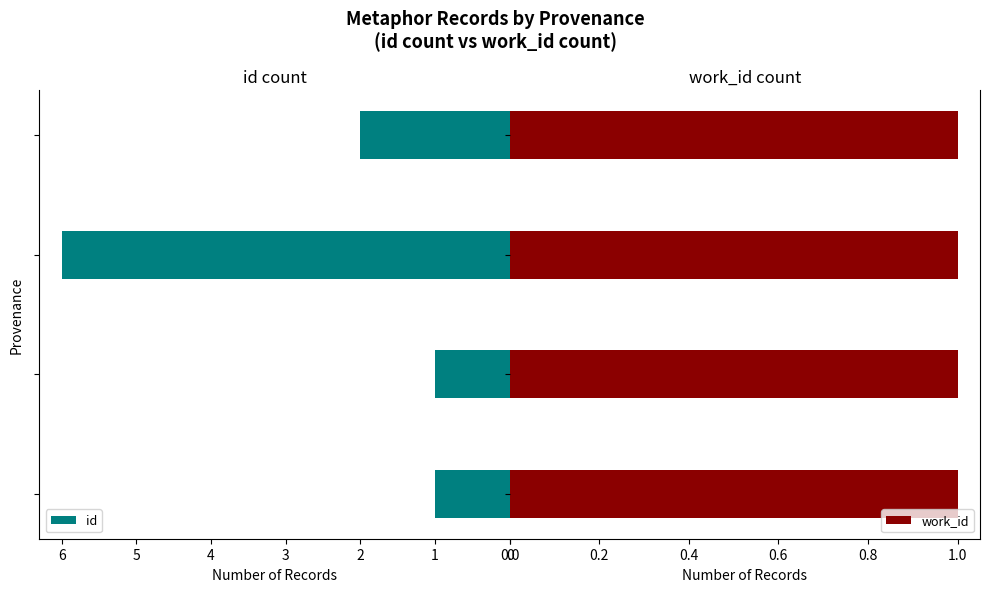

How many categories are shown in the chart?

4